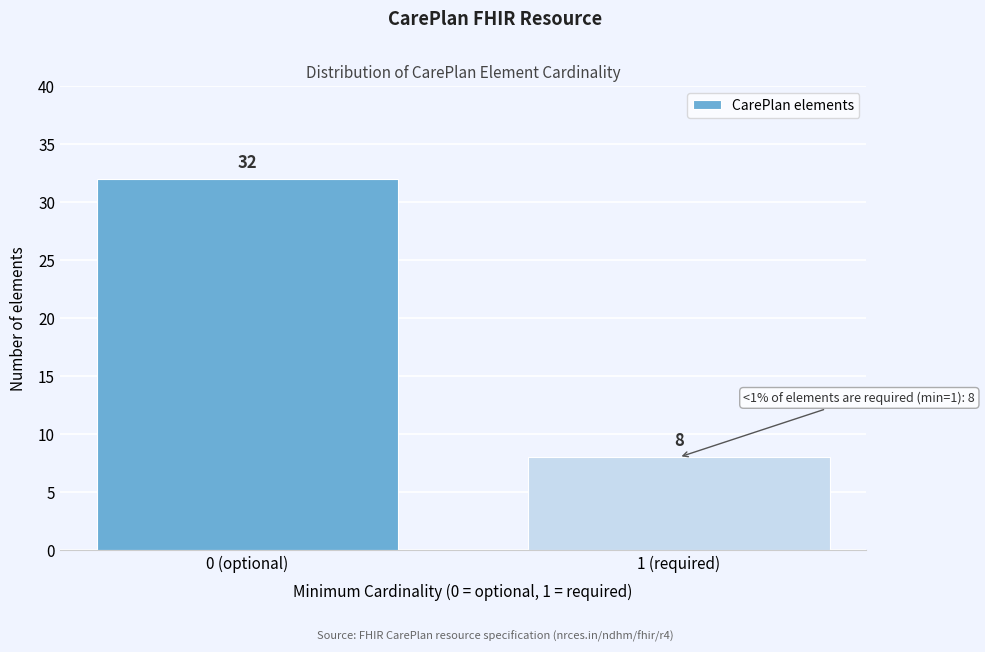

Reading left to right, list all the values displayed in this chart.

0 (optional)=32	1 (required)=8